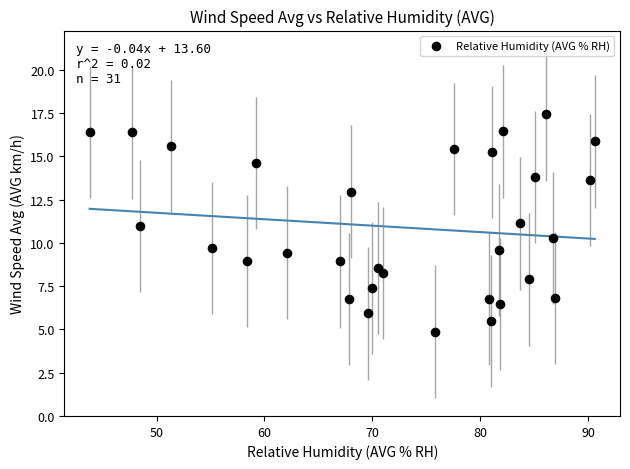

What is the range of X values (max minus min)?

46.8